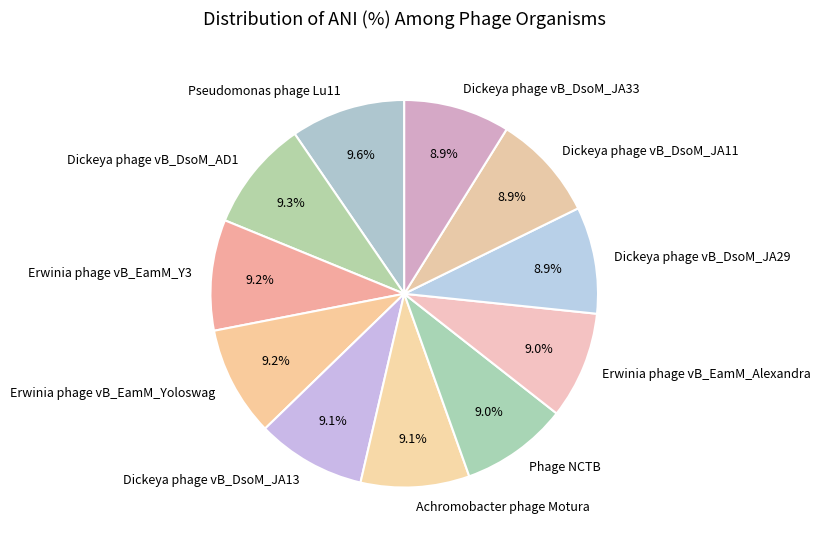

Does any single category account for the majority?

No